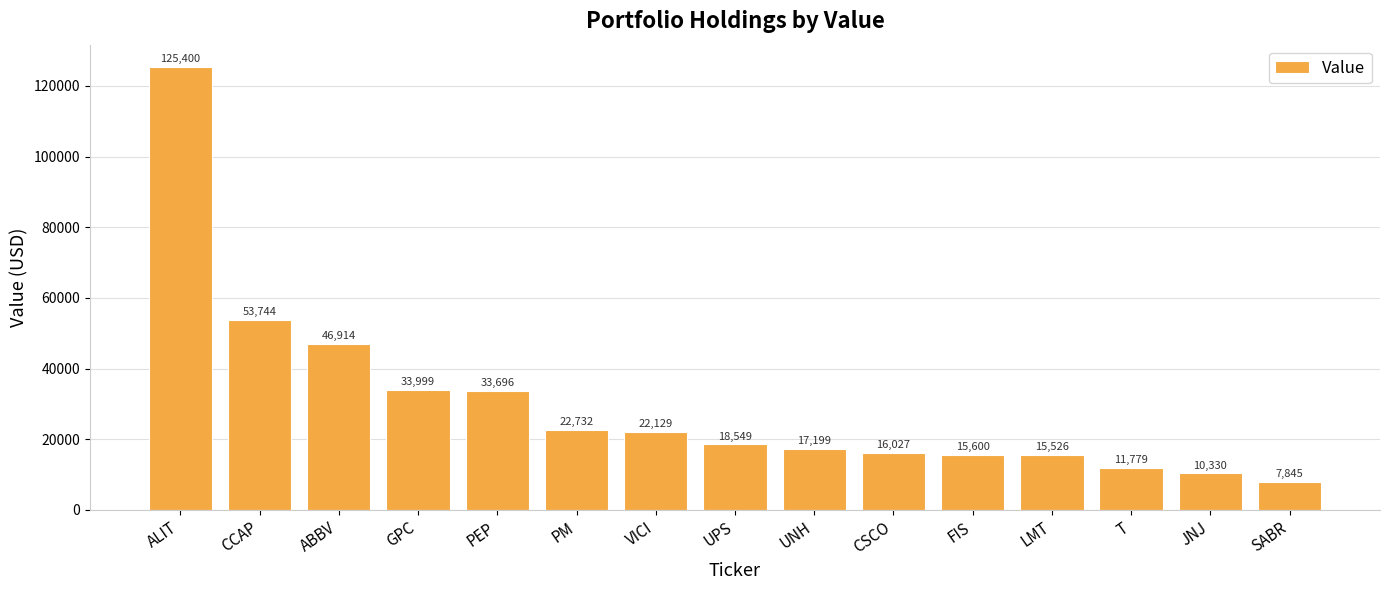

True or false: the data shows 46914 at ABBV.

True